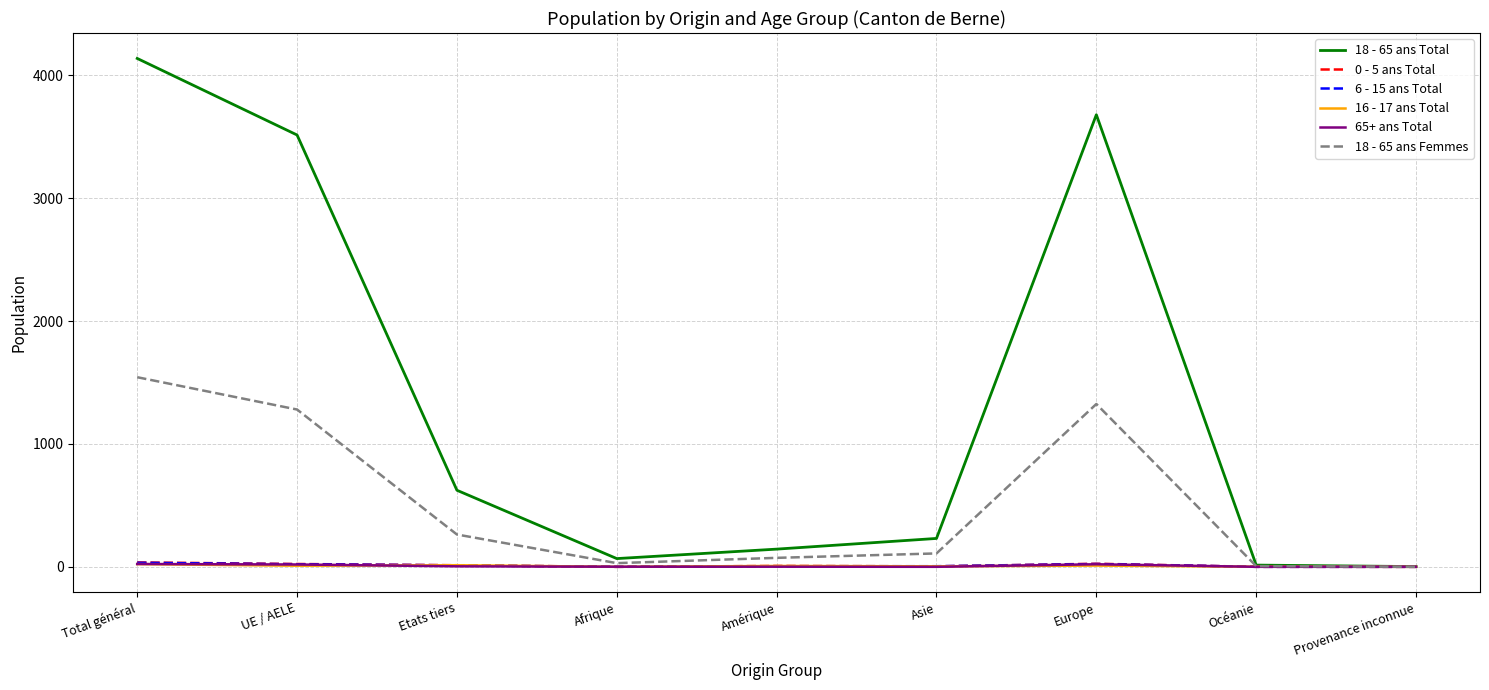

Is it true that 18 - 65 ans Femmes equals 1543 at Total général?

True